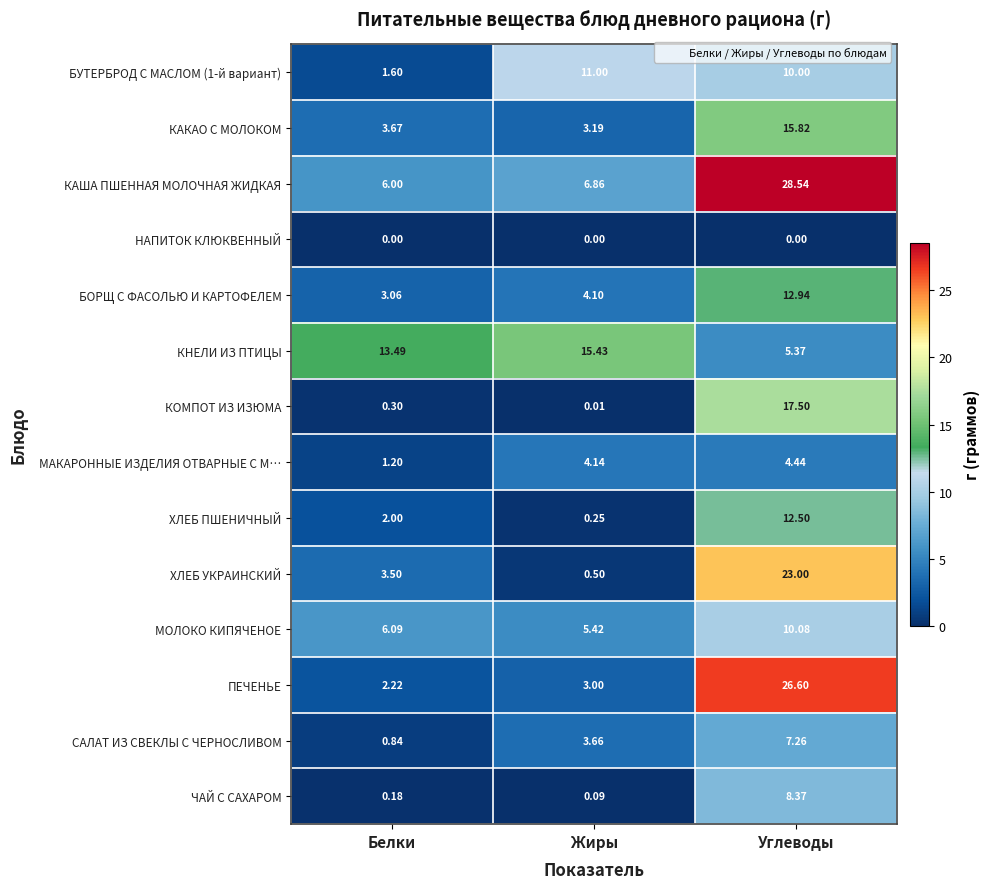

At which label does КАША ПШЕННАЯ МОЛОЧНАЯ ЖИДКАЯ reach its minimum?

Белки